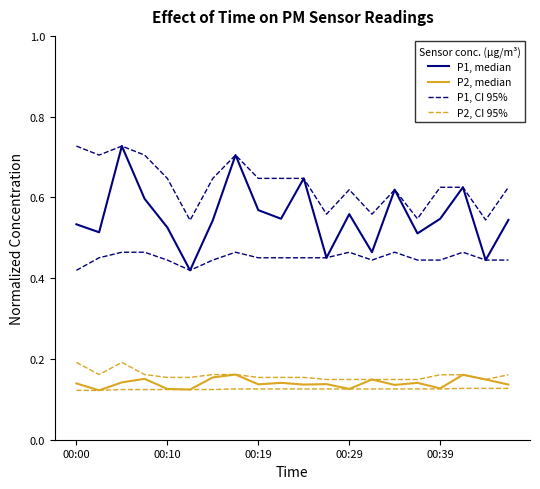

What is the approximate value of P2, median at 13?

0.1